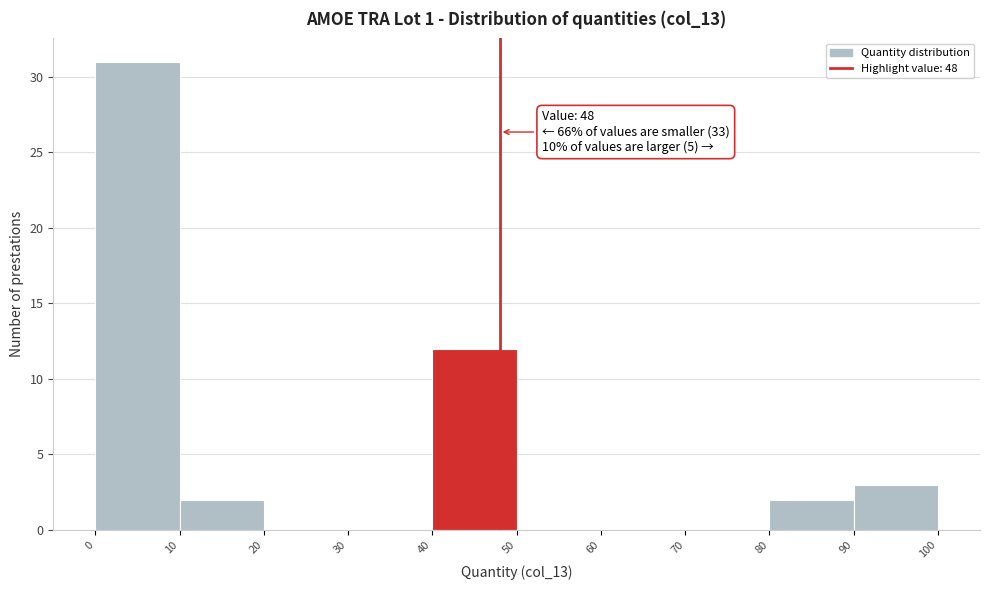

Which range on the x-axis has the tallest bar?

0 to 10